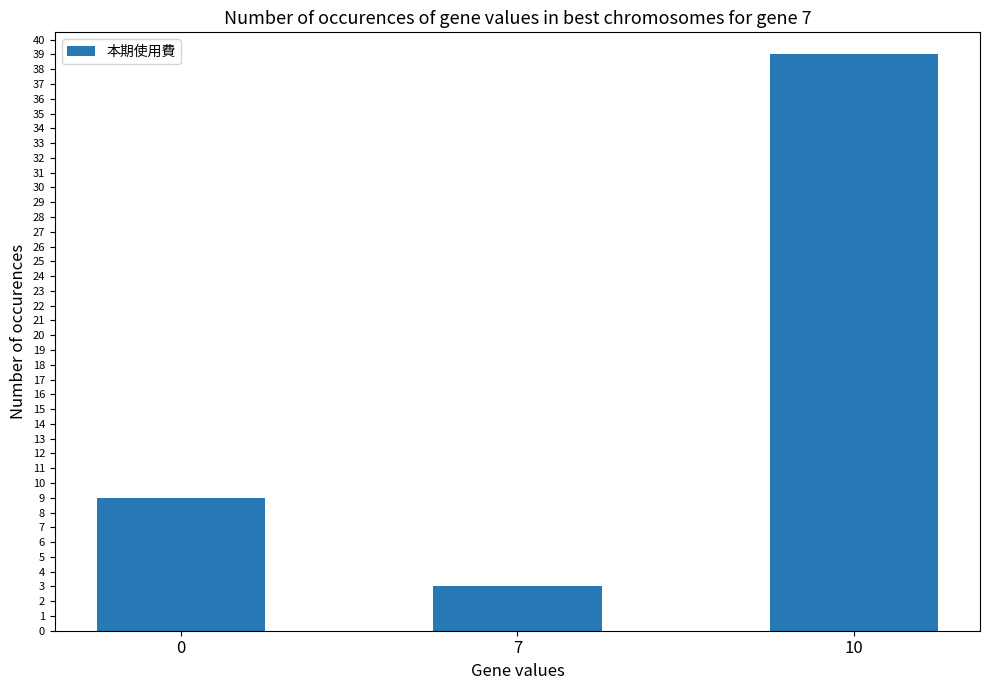

Which label corresponds to the smallest value in the chart?

7